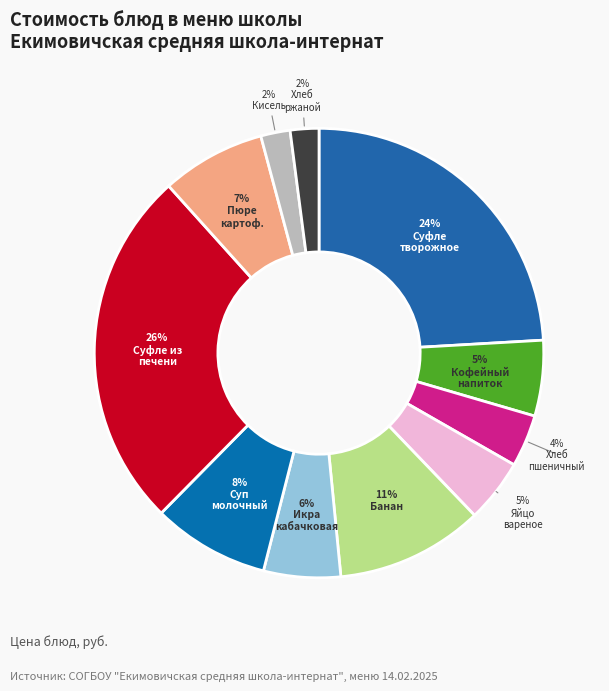

How many slices are in this pie chart?

11